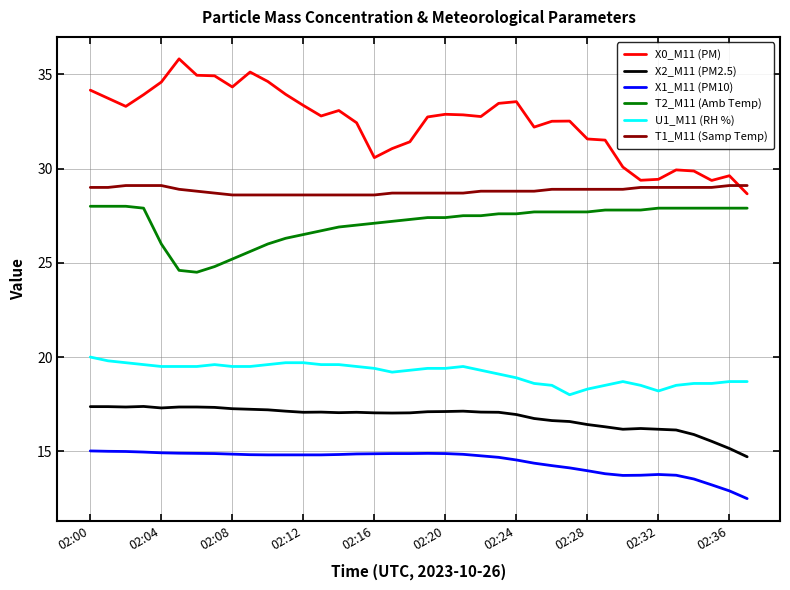

What is the difference between the maximum and minimum values in the T2_M11 (Amb Temp) series?

3.5